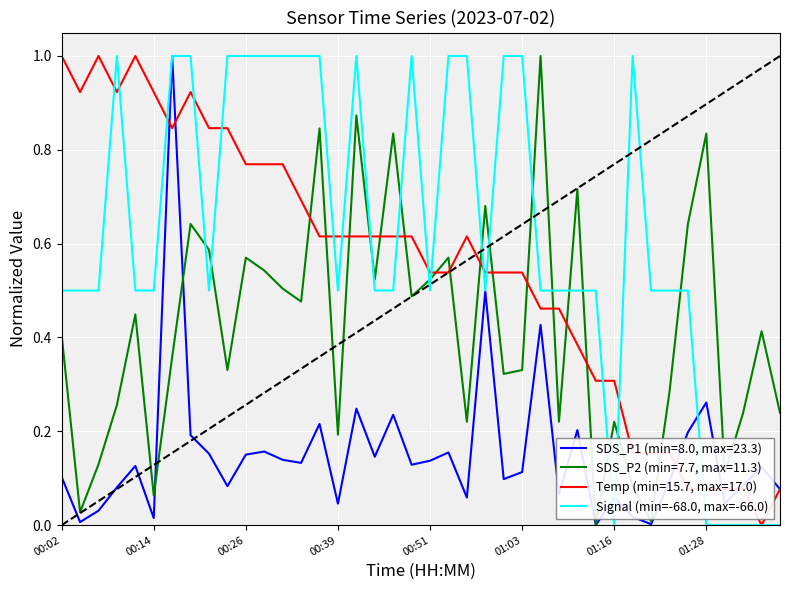

What is the maximum value for Signal (min=-68.0, max=-66.0)?

1.0